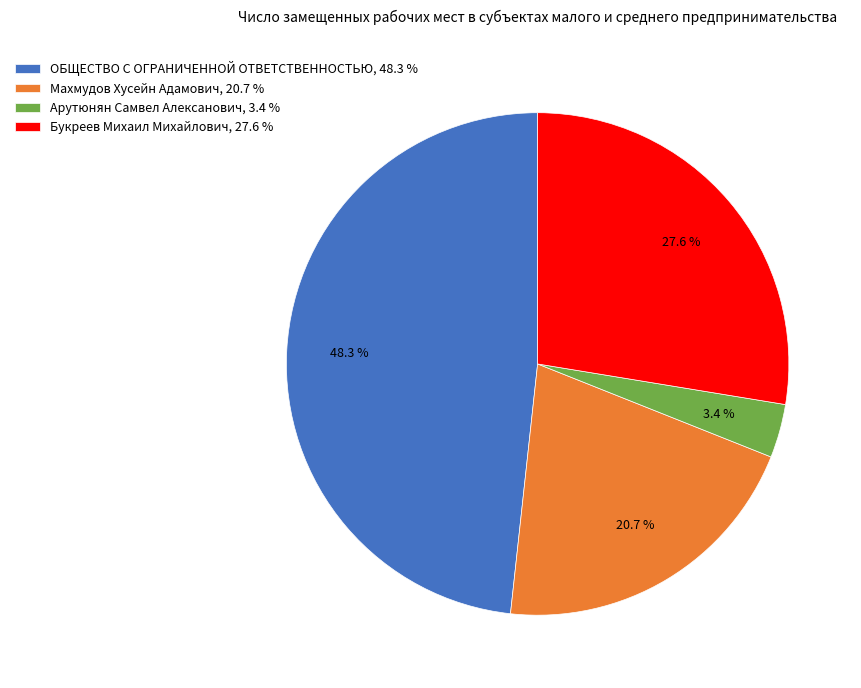

To the nearest percent, what is the average slice percentage?

25%